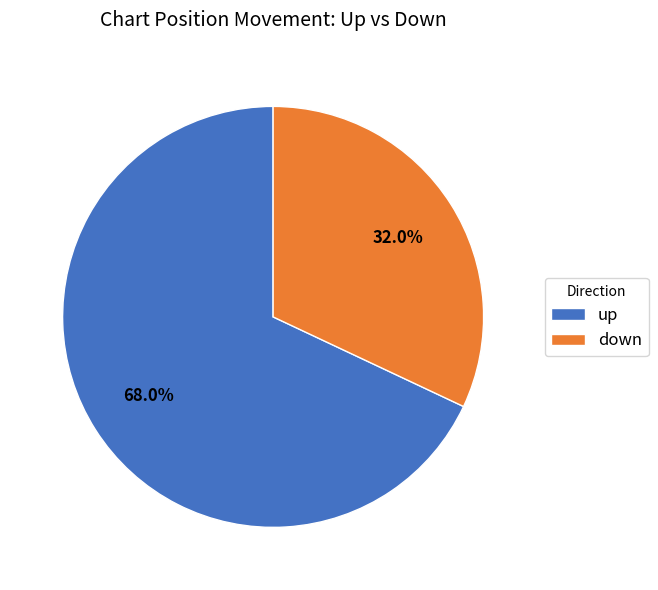

Which has a higher value, down or up?

up